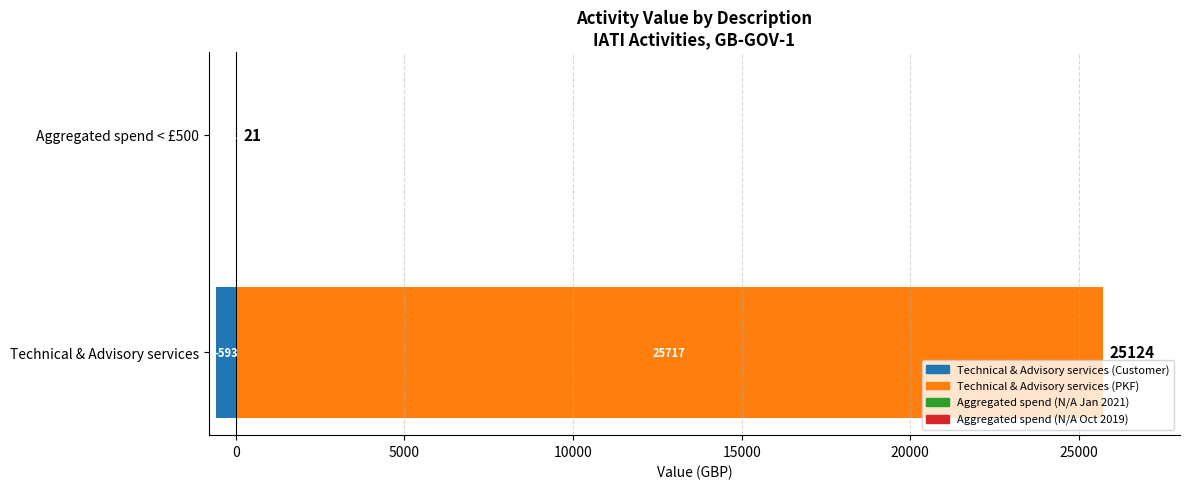

At how many categories does at least one series exceed 15352?

1